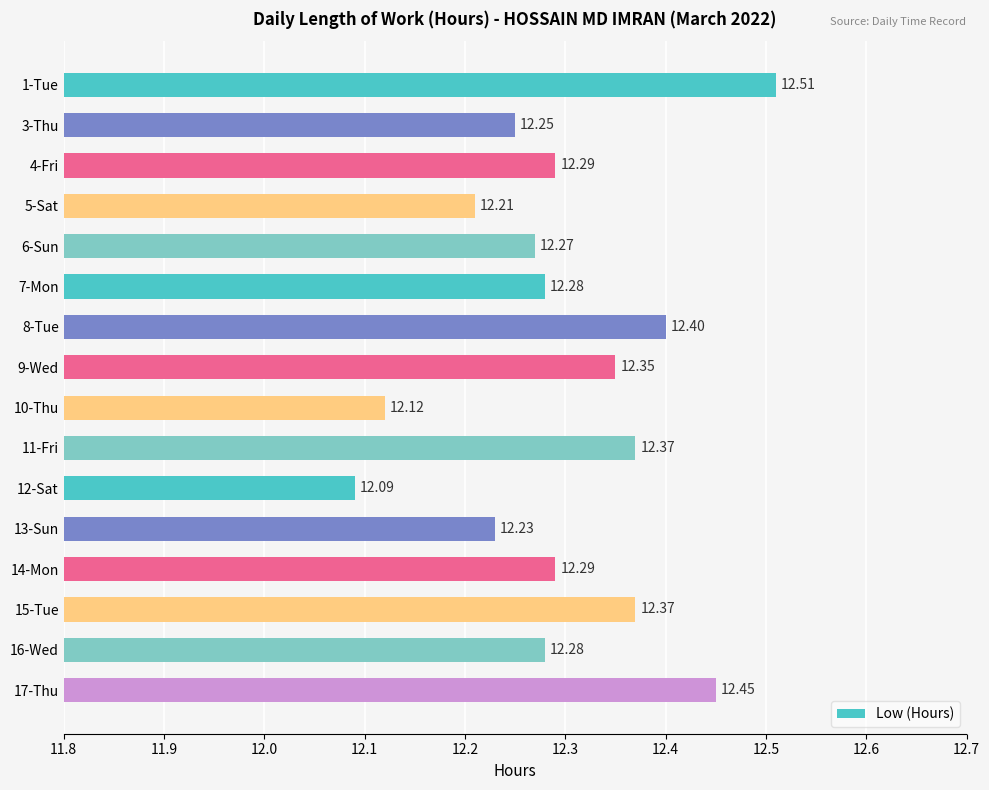

Does the chart contain stacked bars?

No